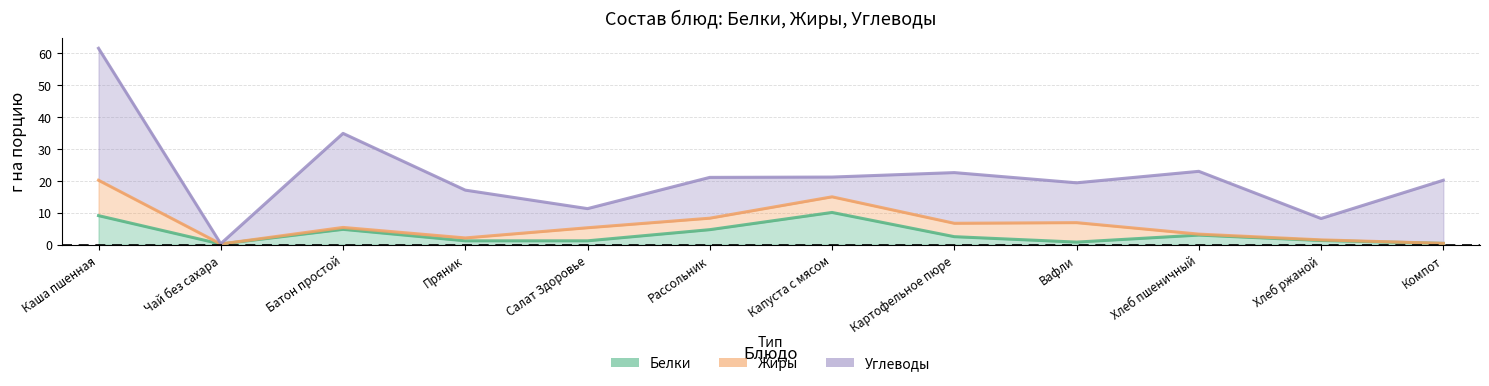

How many lines are shown in the chart?

3